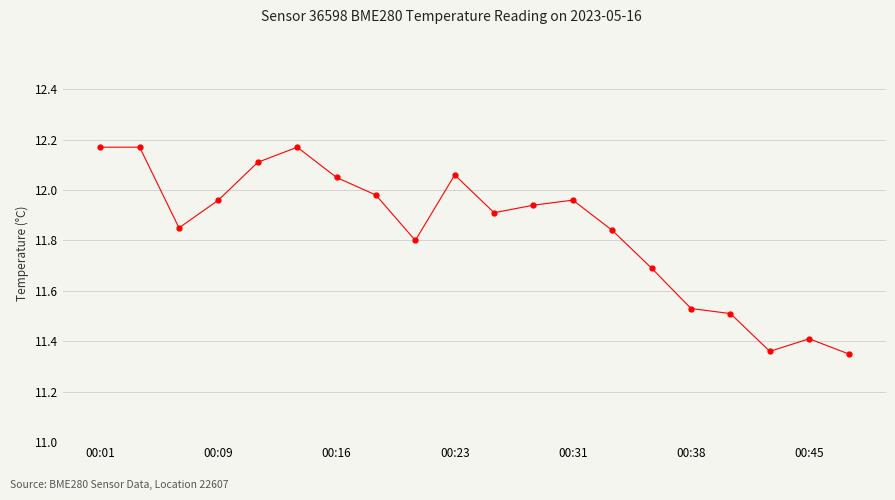

What is the value of the 15th point from the left?

11.7